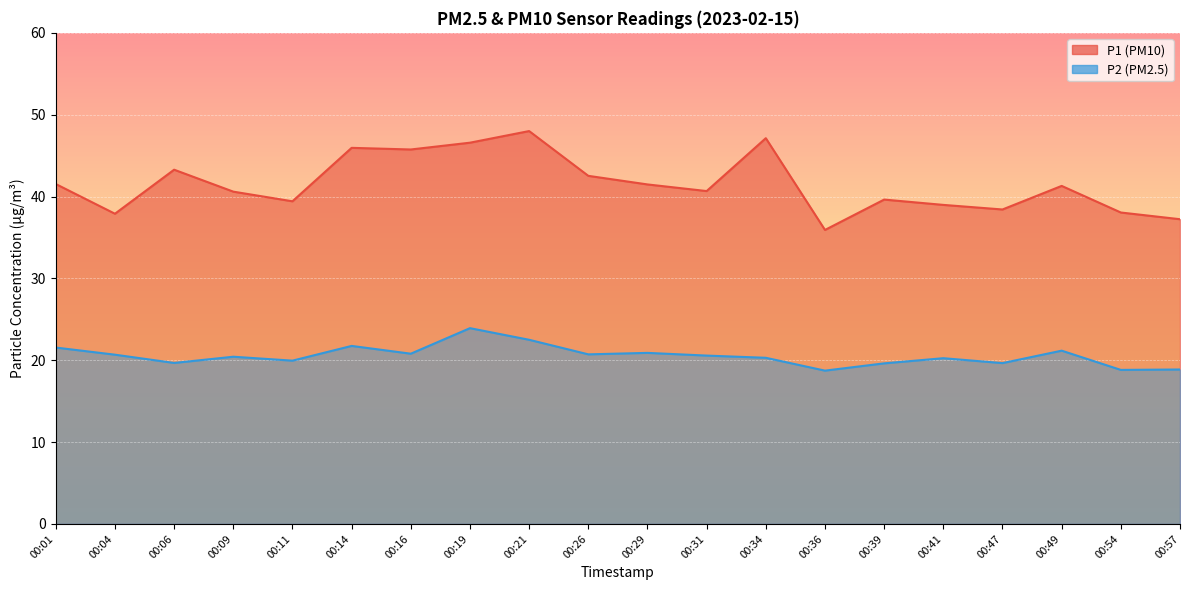

Which has a higher value, 00:11 or 00:39?

00:39